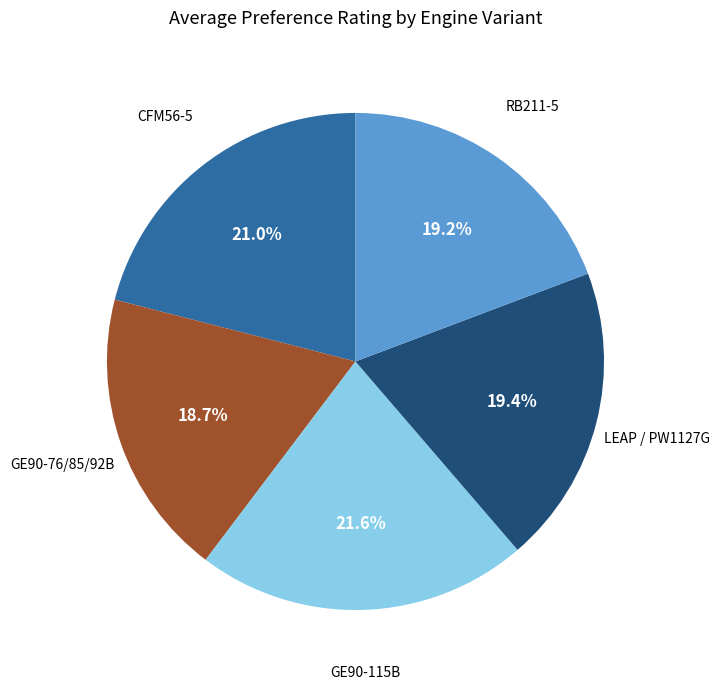

What is the smallest slice in the pie chart?

GE90-76/85/92B